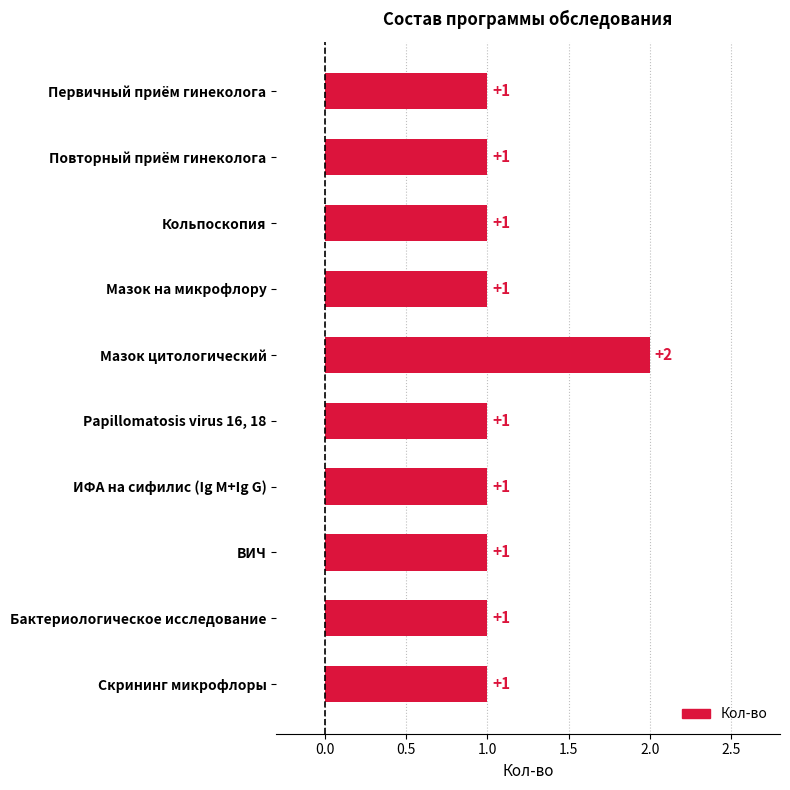

Are the bars horizontal?

Yes